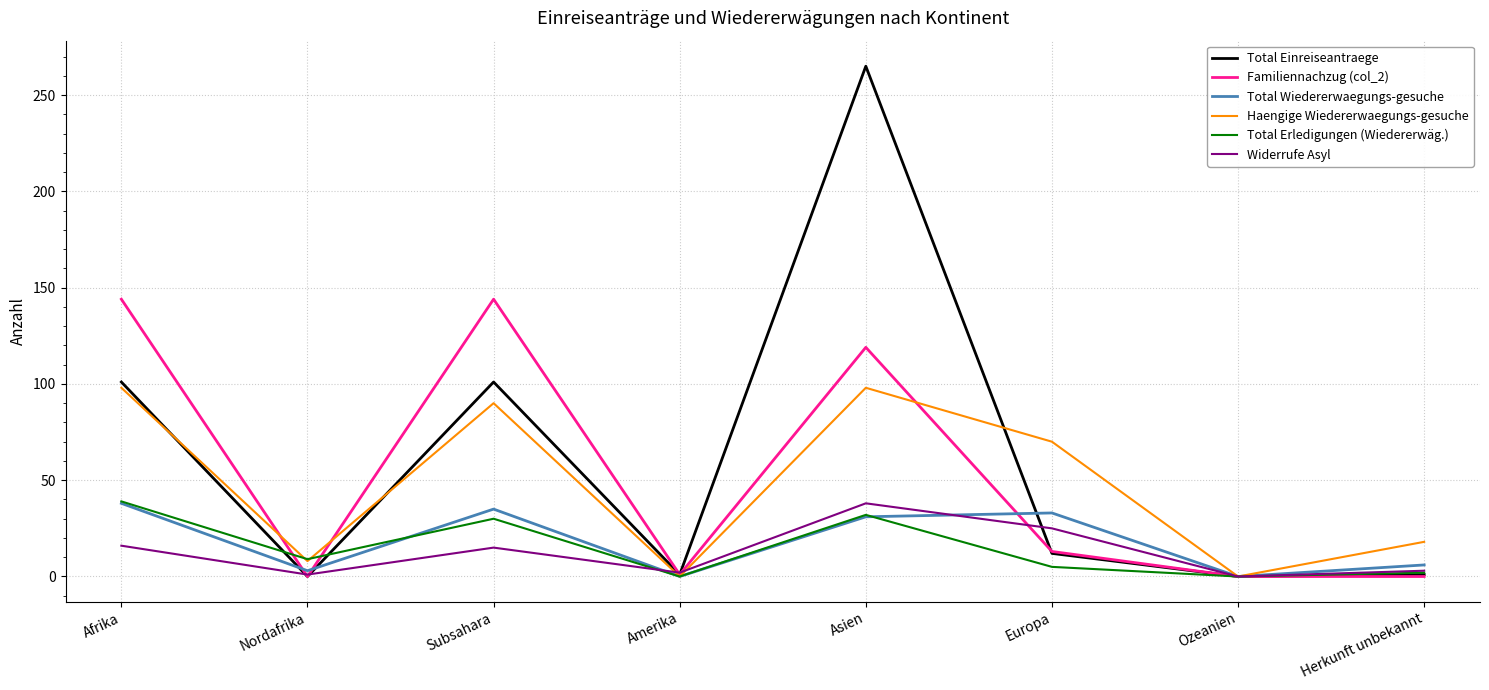

Which category has the highest value in the Widerrufe Asyl series?

Asien